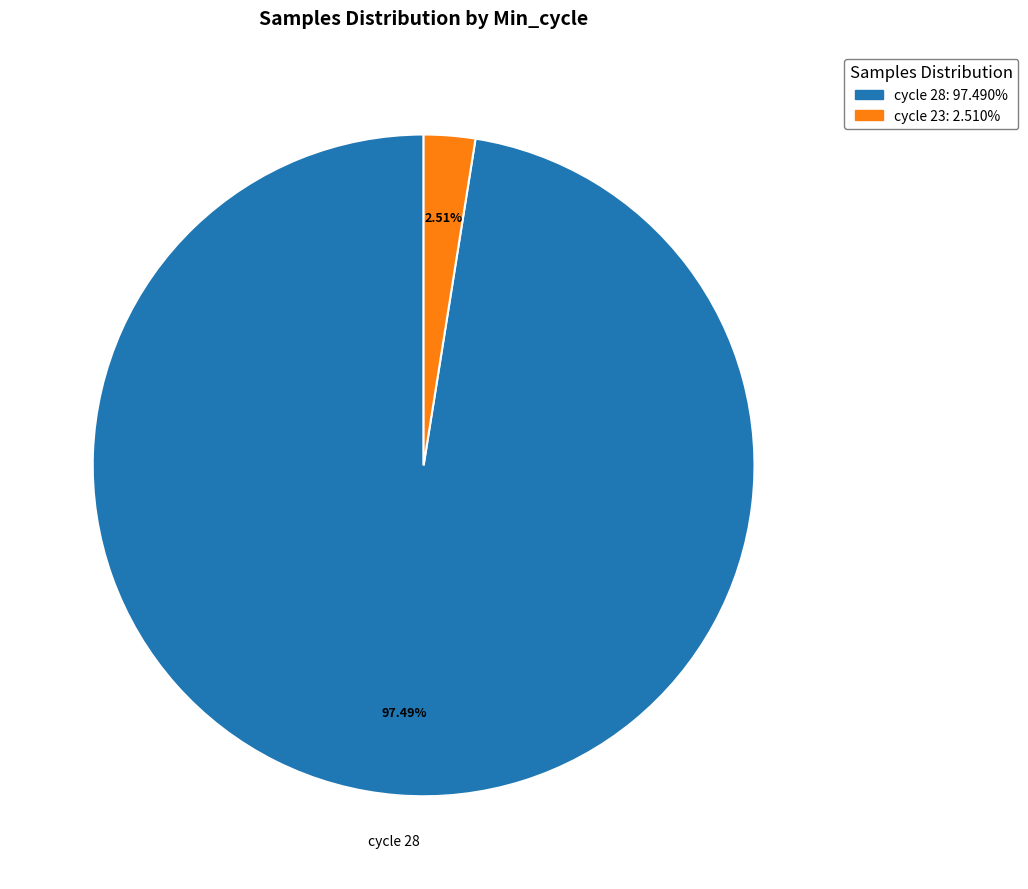

Is there a majority slice in this chart?

Yes